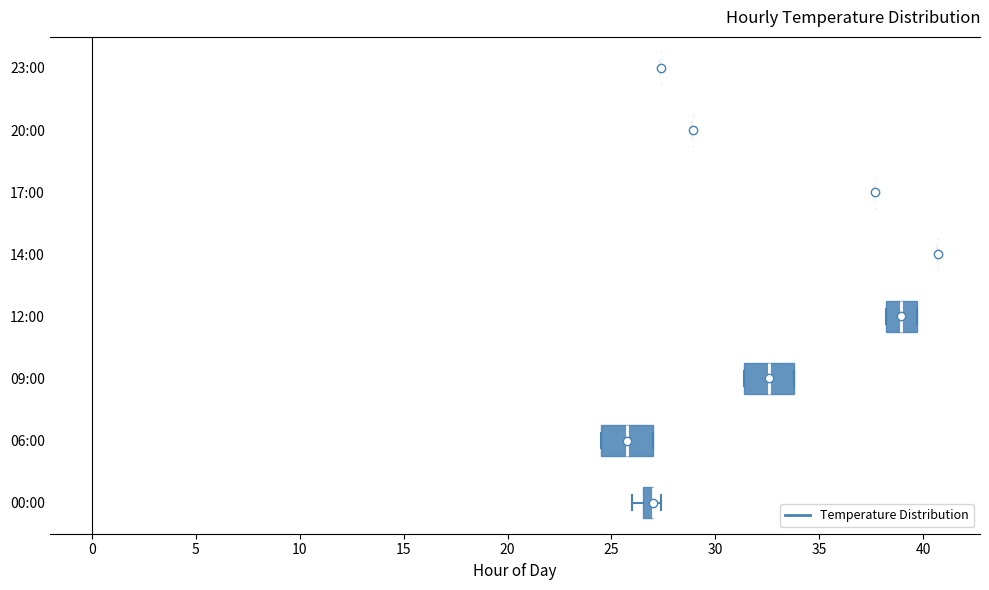

Where does the median line of the box for 12:00 sit on the x-axis? The values are not printed on the chart, so give them approximately, as read against the axis.

39.0